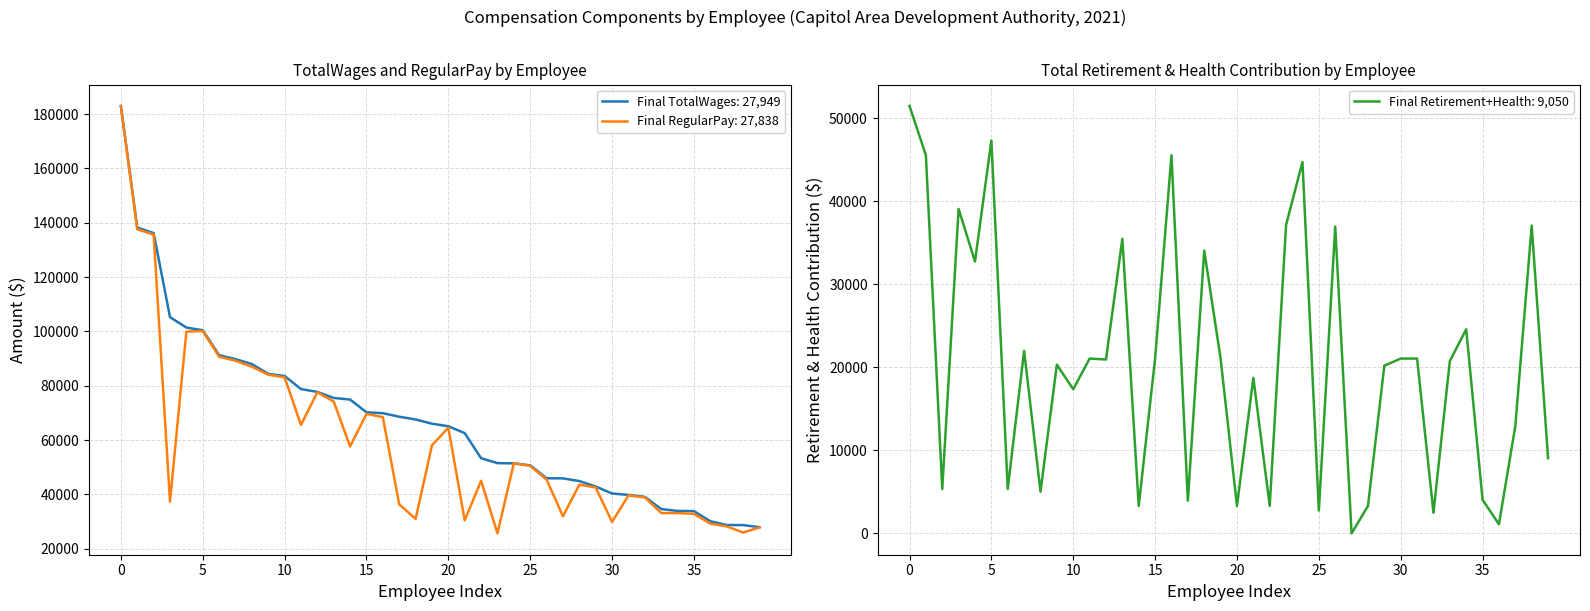

What is the maximum value for TotalWages?

182995